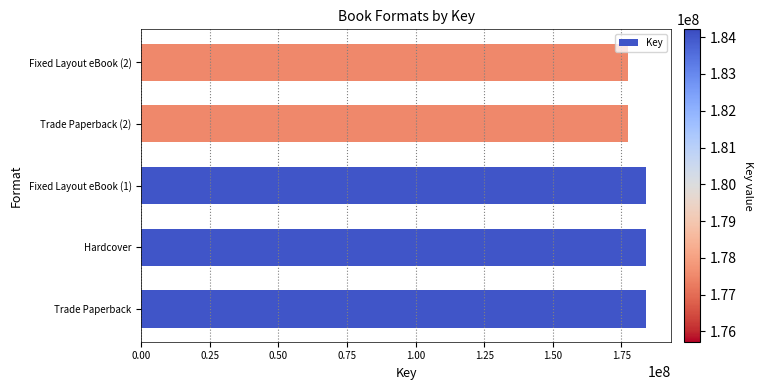

Count the number of categories in the chart.

5